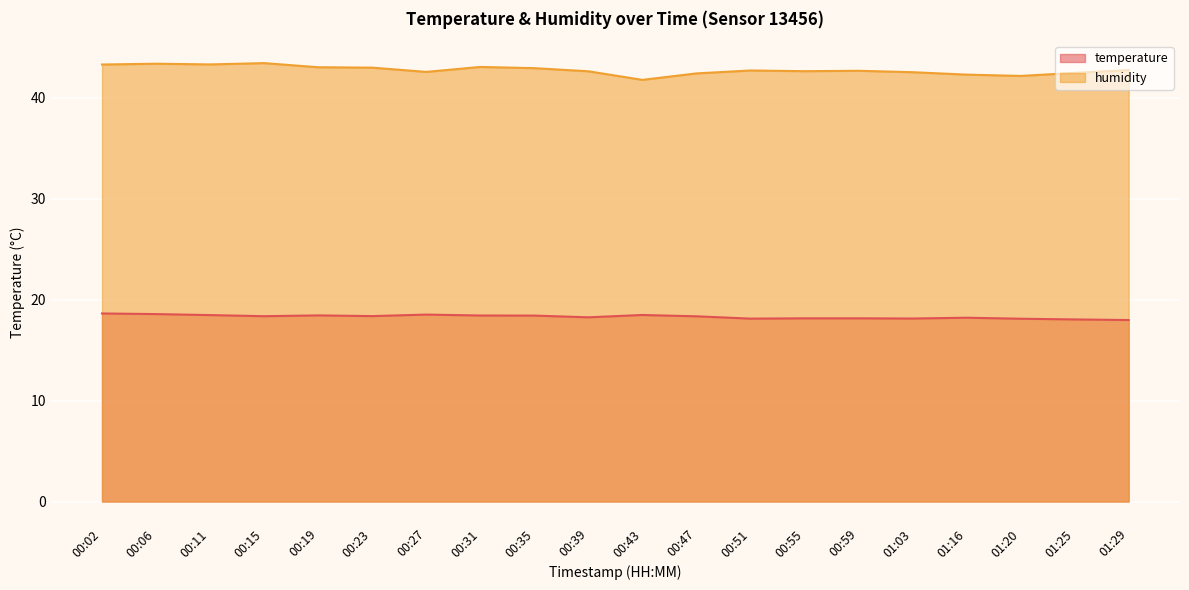

Rank the series by their maximum value, from highest to lowest.

humidity, temperature